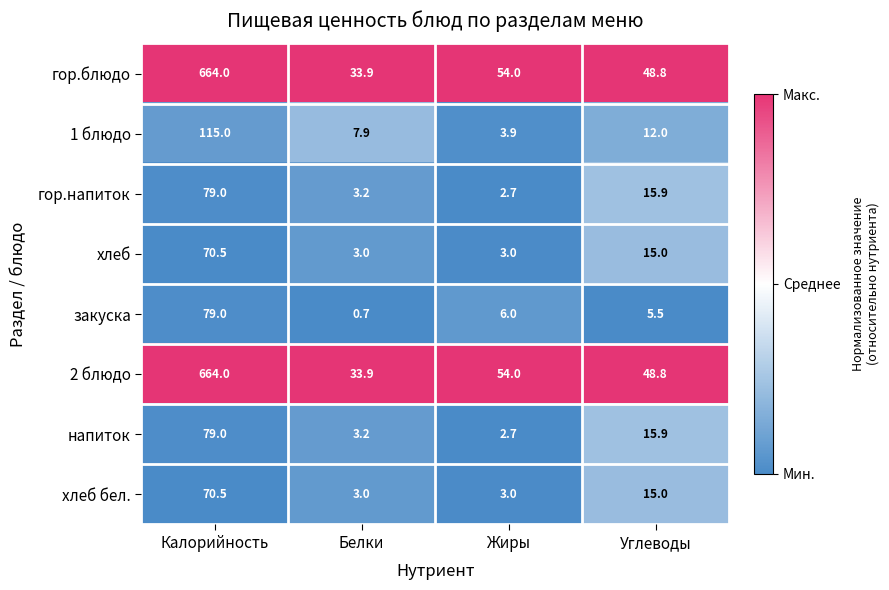

What is the greatest value displayed?

664.0